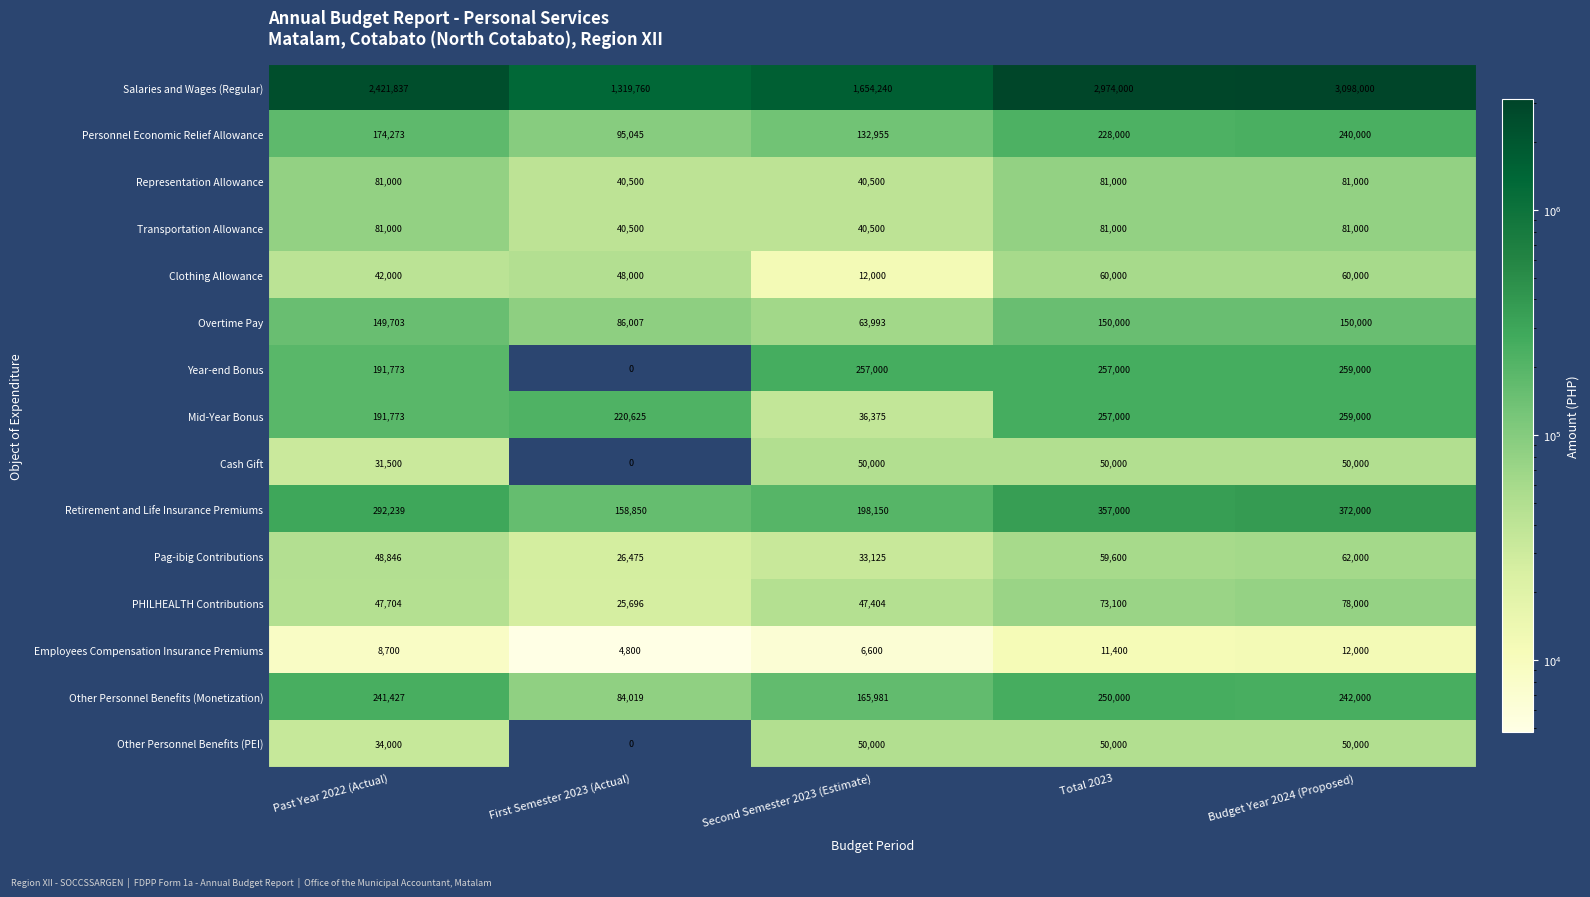

Which series has the largest range (max minus min)?

Salaries and Wages (Regular)